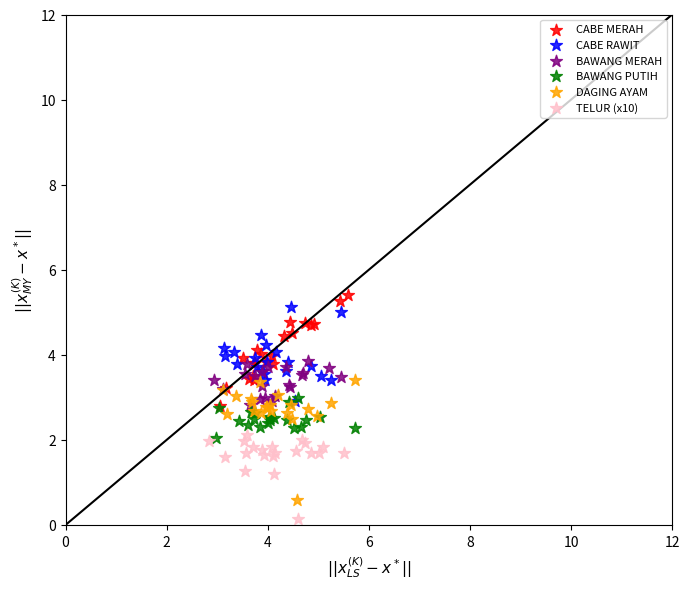

Which series contains the highest Y value?

CABE MERAH